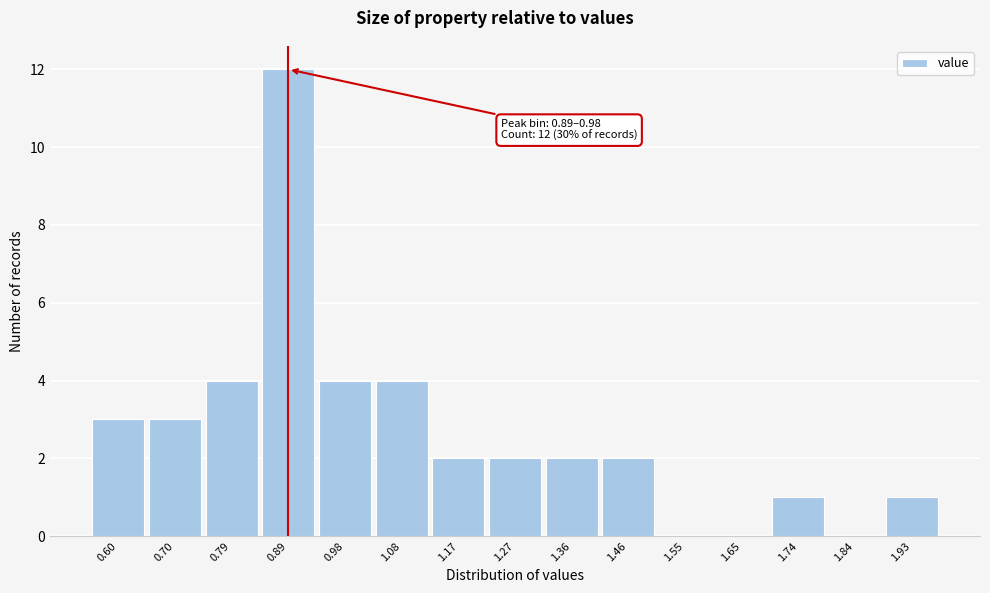

Reading right to left, list all the values displayed in this chart.

1.93=1	1.84=0	1.74=1	1.65=0	1.55=0	1.46=2	1.36=2	1.27=2	1.17=2	1.08=4	0.98=4	0.89=12	0.79=4	0.70=3	0.60=3